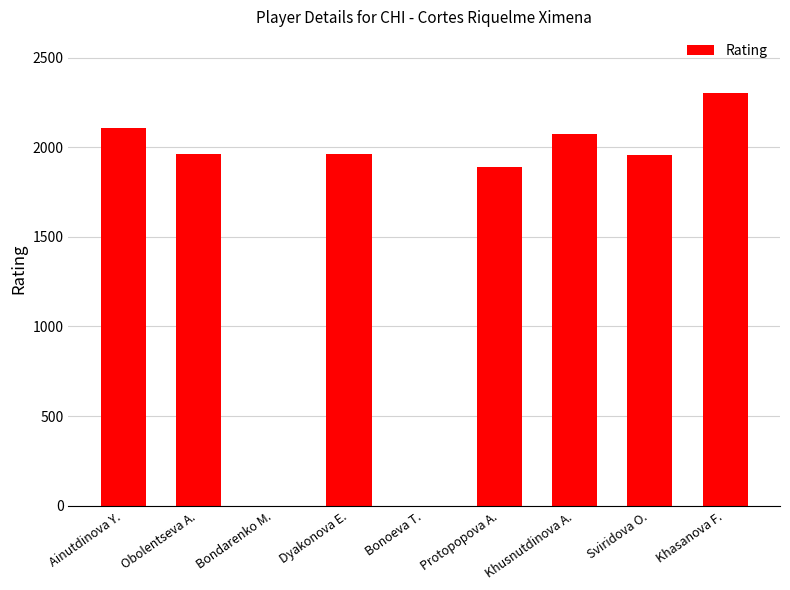

What is the sum of the values at Obolentseva A. and Khusnutdinova A.?

4036